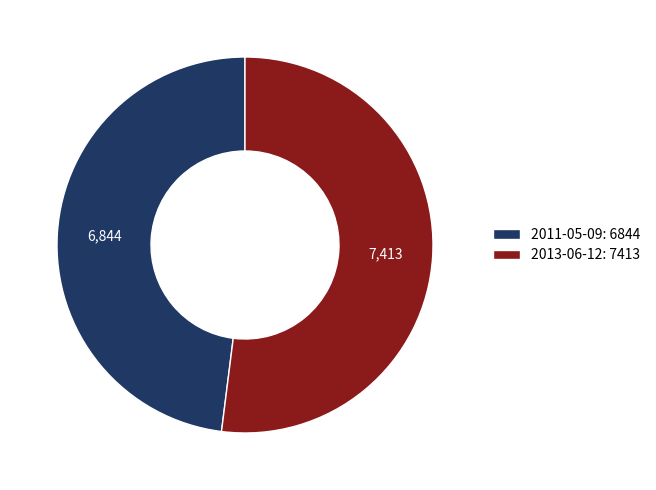

Does 2013-06-12: 7413 account for over 50% of the chart?

Yes